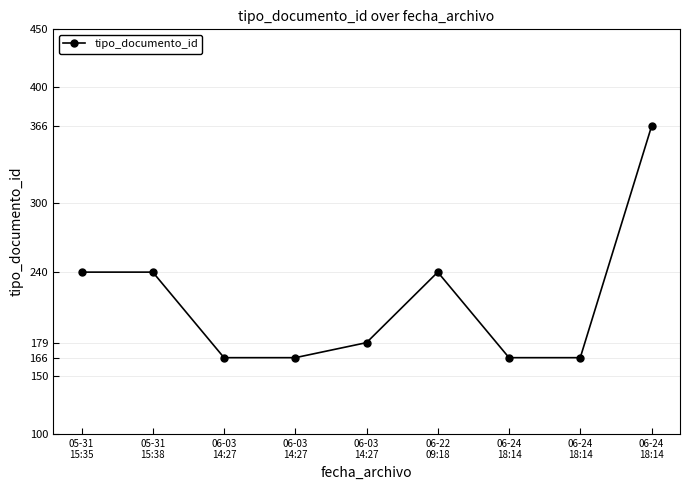

What is the sum of the values at 05-31
15:35 and 06-22
09:18?

480